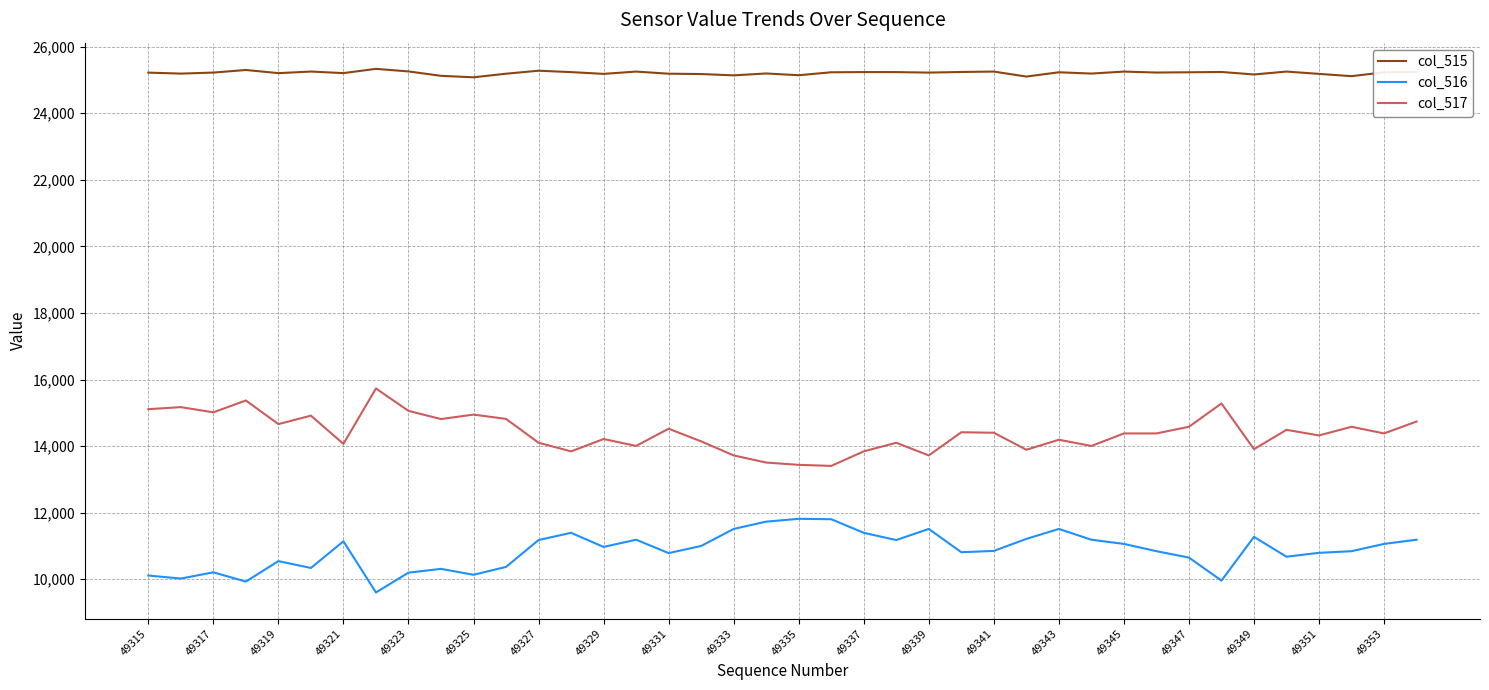

True or false: col_517 and col_515 intersect in this chart.

False